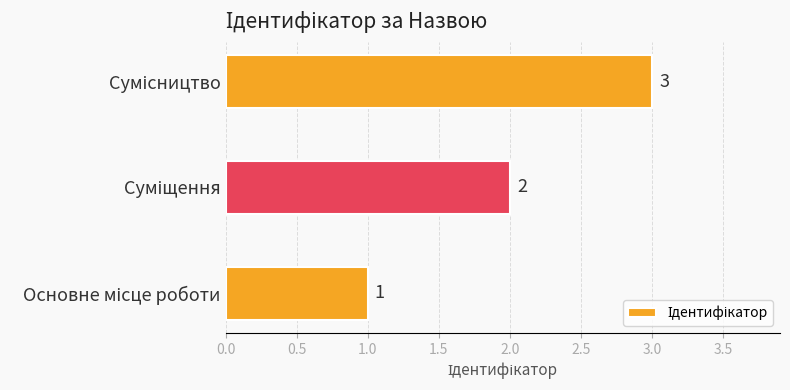

Count the values in the range 1 to 3.

3